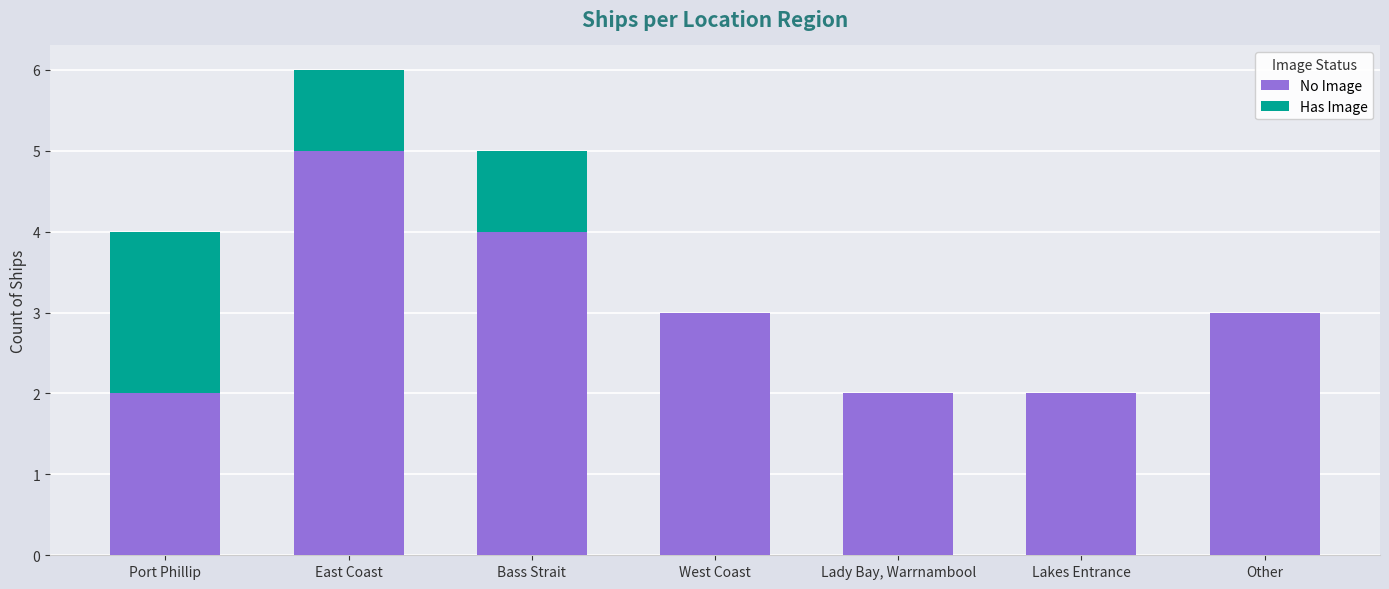

What is the highest value of the No Image series?

5